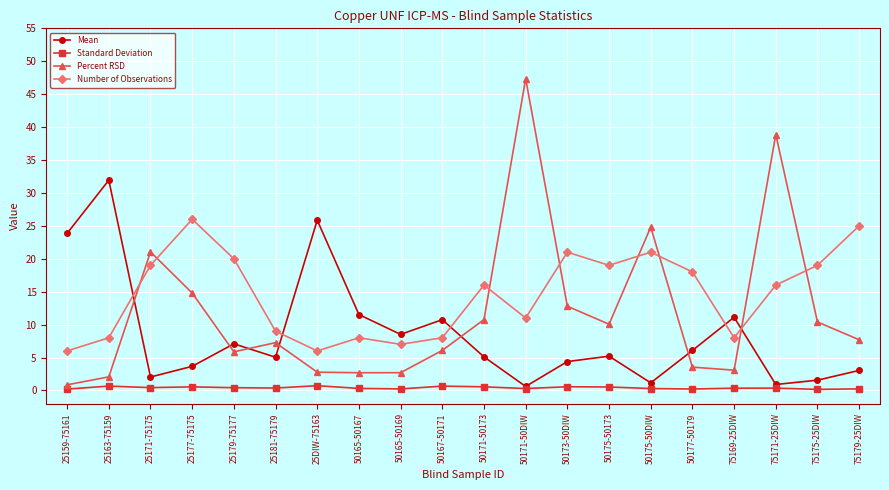

Where is the first local minimum for Percent RSD?

25179-75177